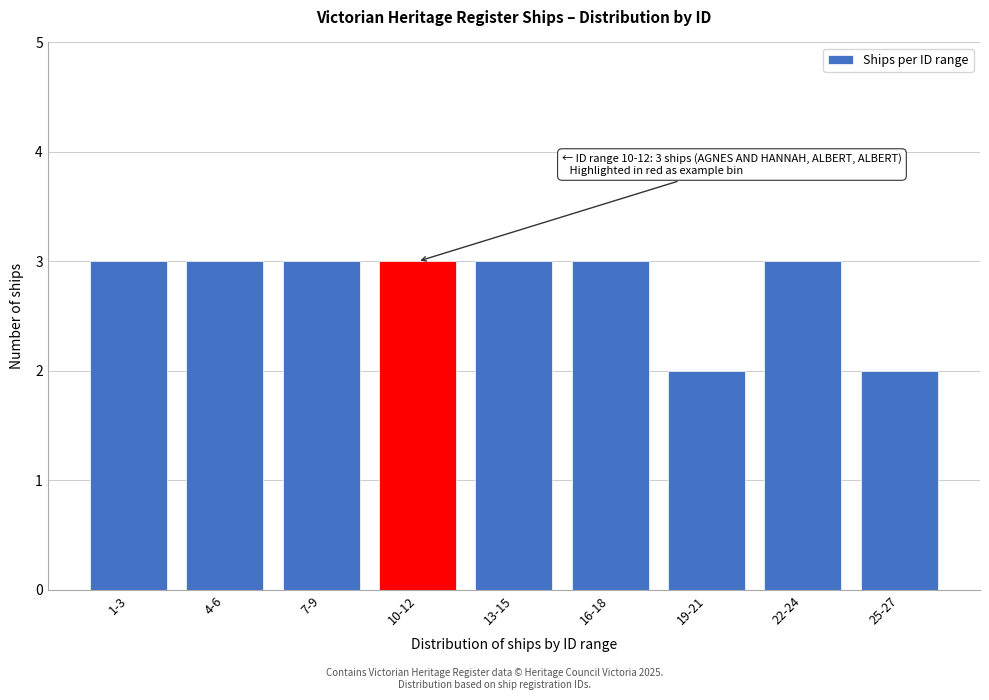

Reading left to right, extract all data points from this chart.

1-3=3	4-6=3	7-9=3	10-12=3	13-15=3	16-18=3	19-21=2	22-24=3	25-27=2